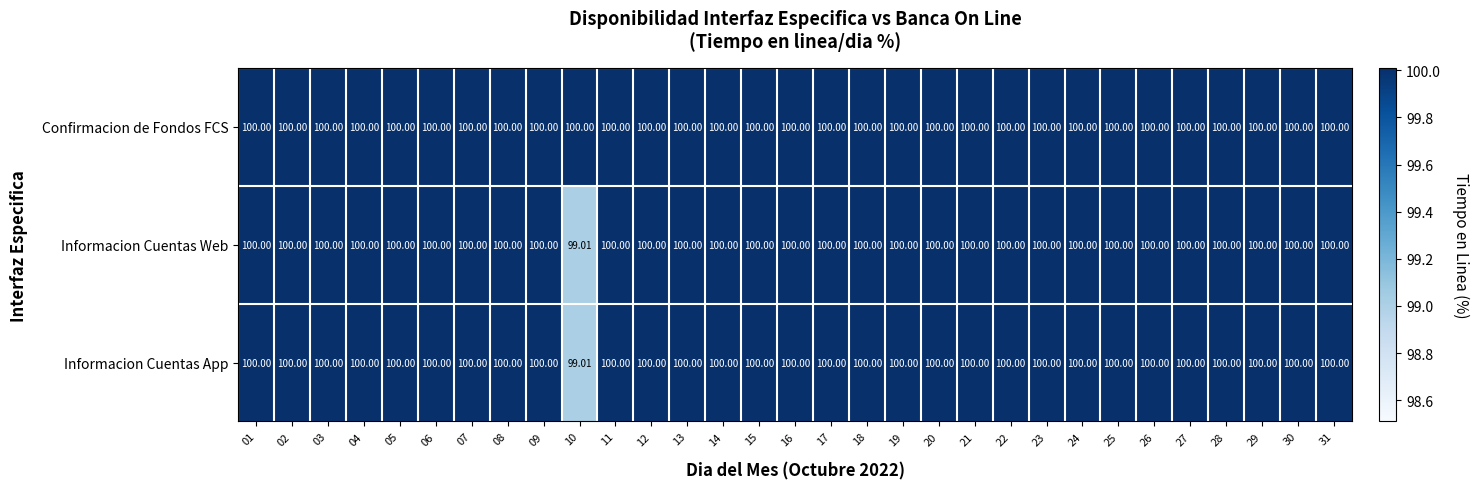

Which series has the largest total across all categories?

Confirmacion de Fondos FCS